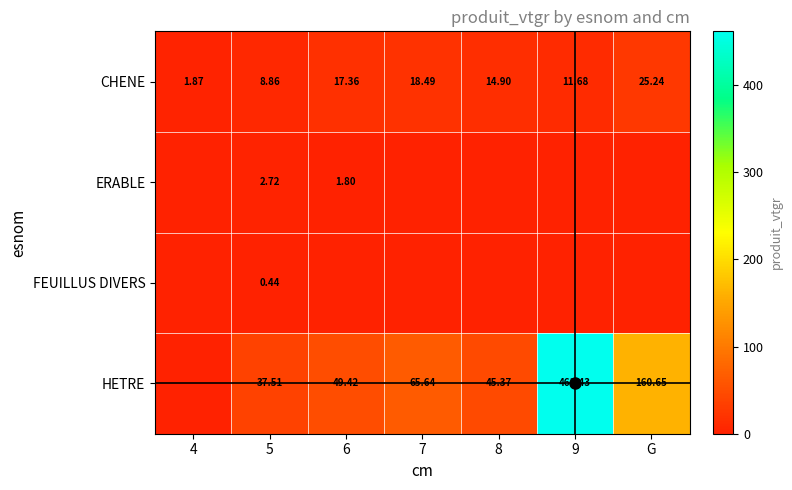

At which label does CHENE reach its peak?

G